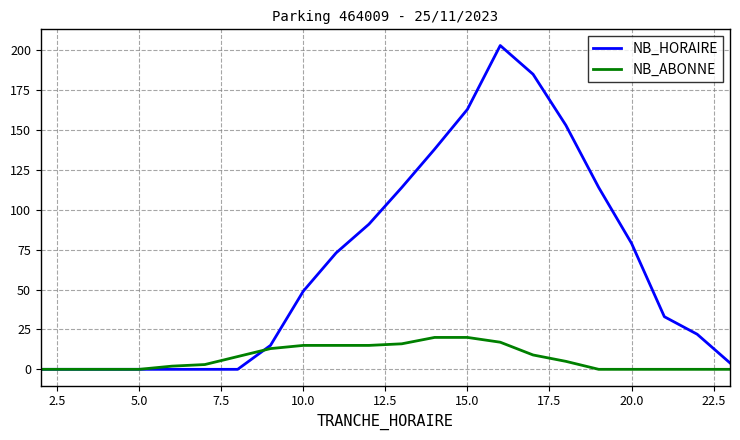

Which series has the largest total across all categories?

NB_HORAIRE